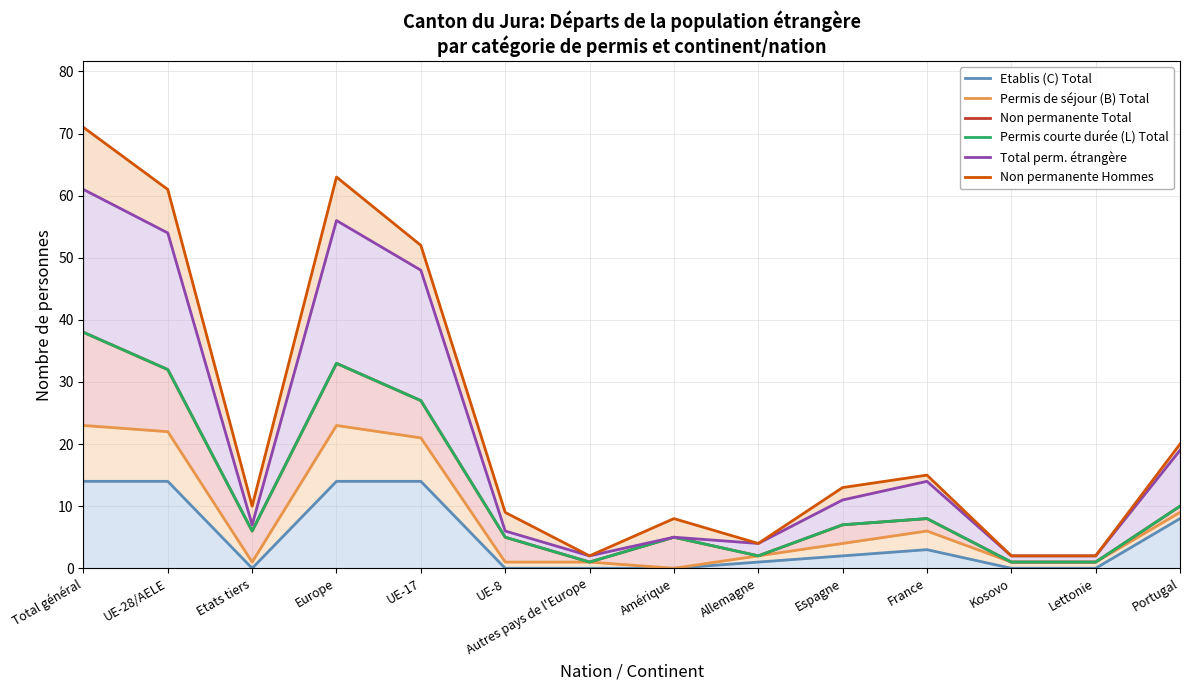

True or false: Permis de séjour (B) Total has more than 1 points higher than both neighbors.

True